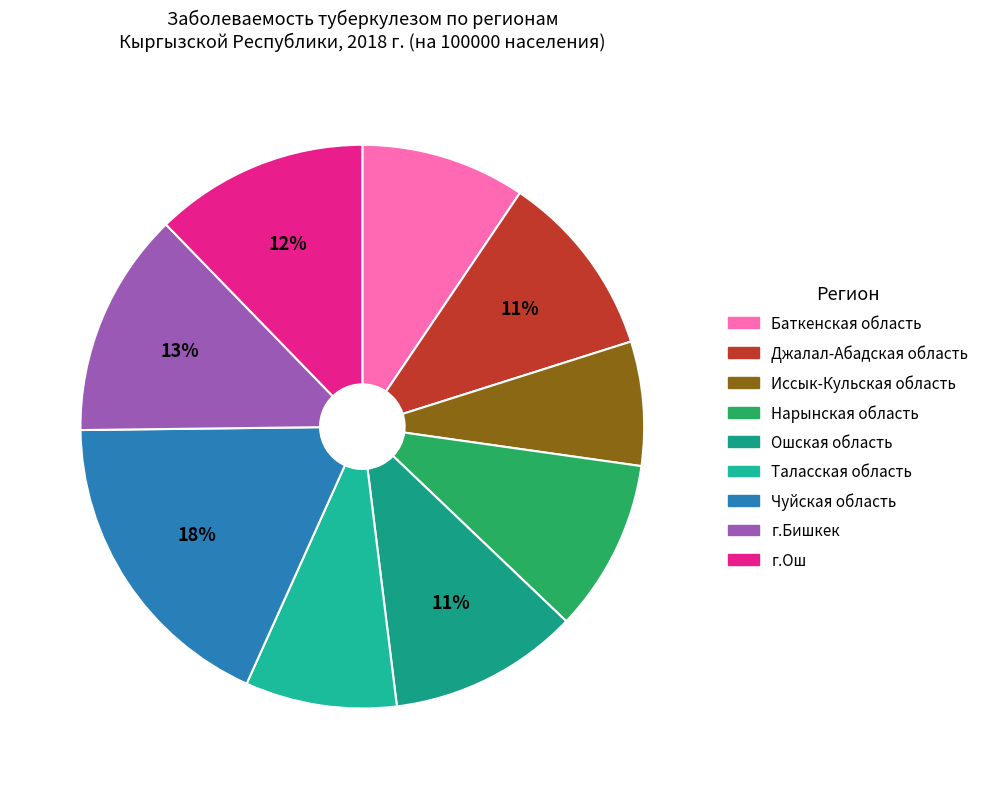

What is the smallest slice in the pie chart?

Иссык-Кульская область